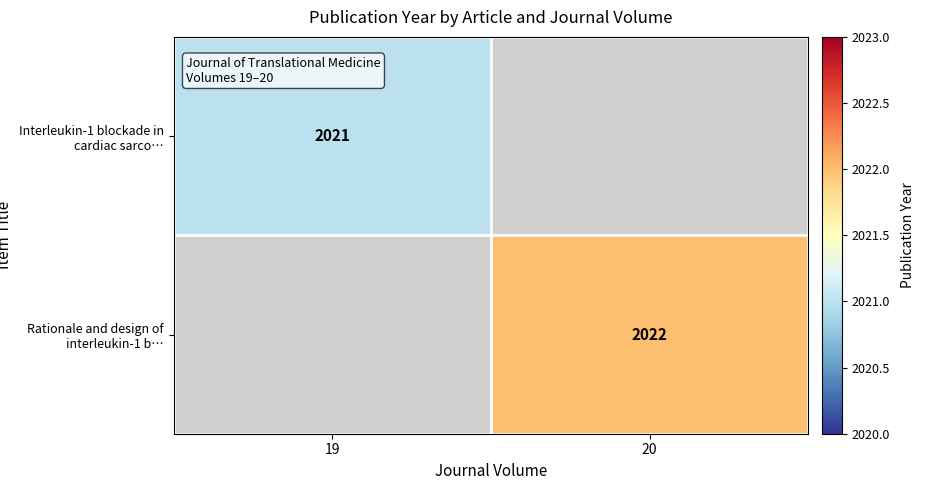

What is the greatest value displayed?

2022.0